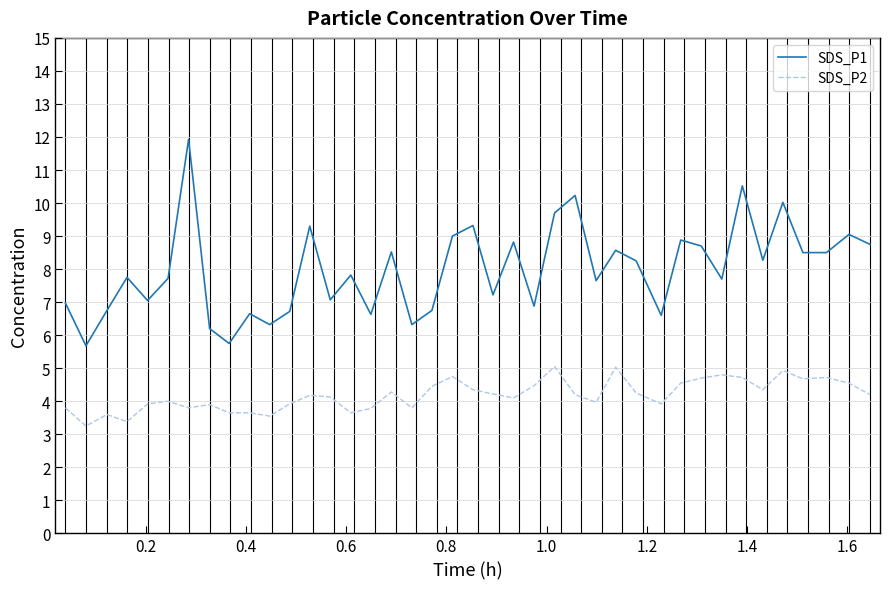

Rank the series by their average value, from lowest to highest.

SDS_P2, SDS_P1